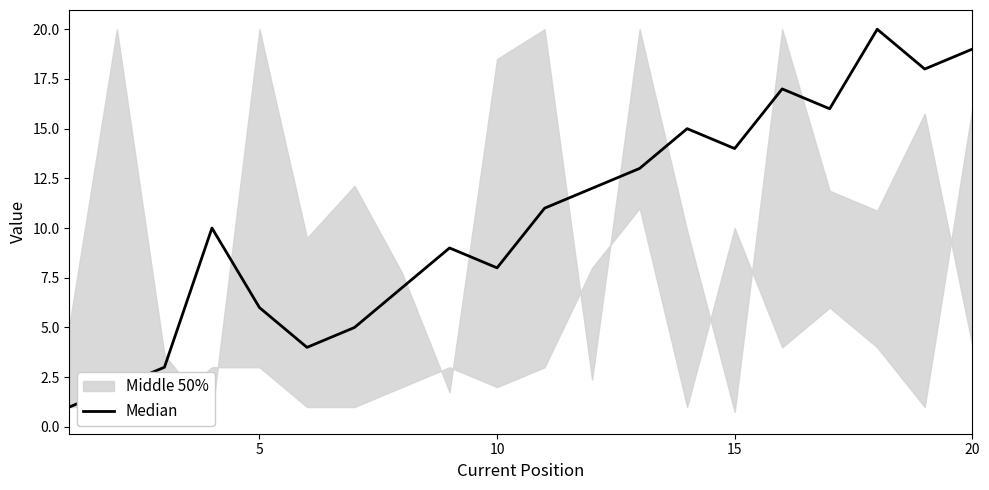

What is the sum of all values?

210